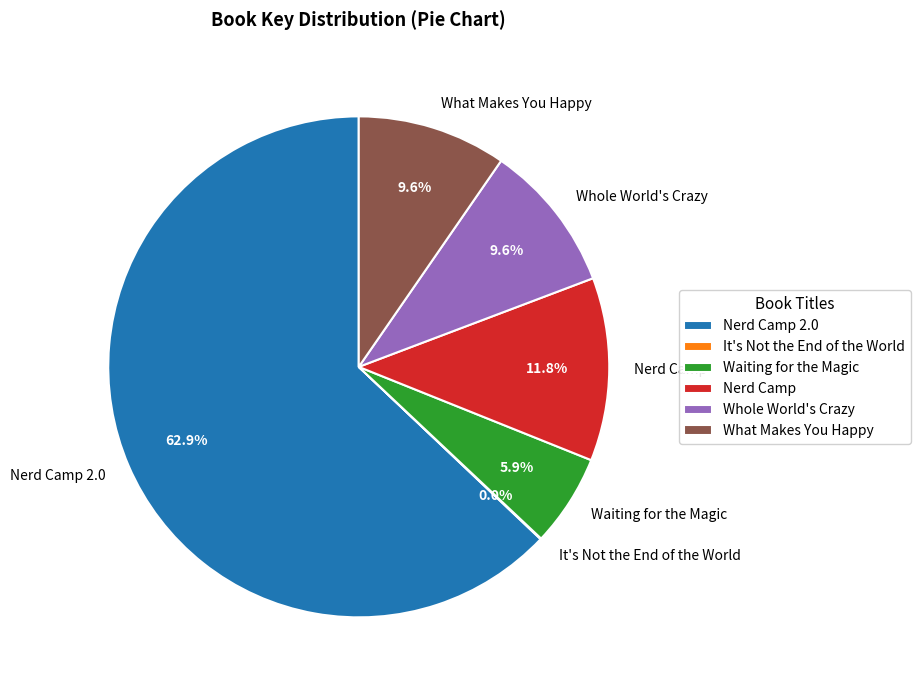

What portion of the pie excludes What Makes You Happy?

90.4%